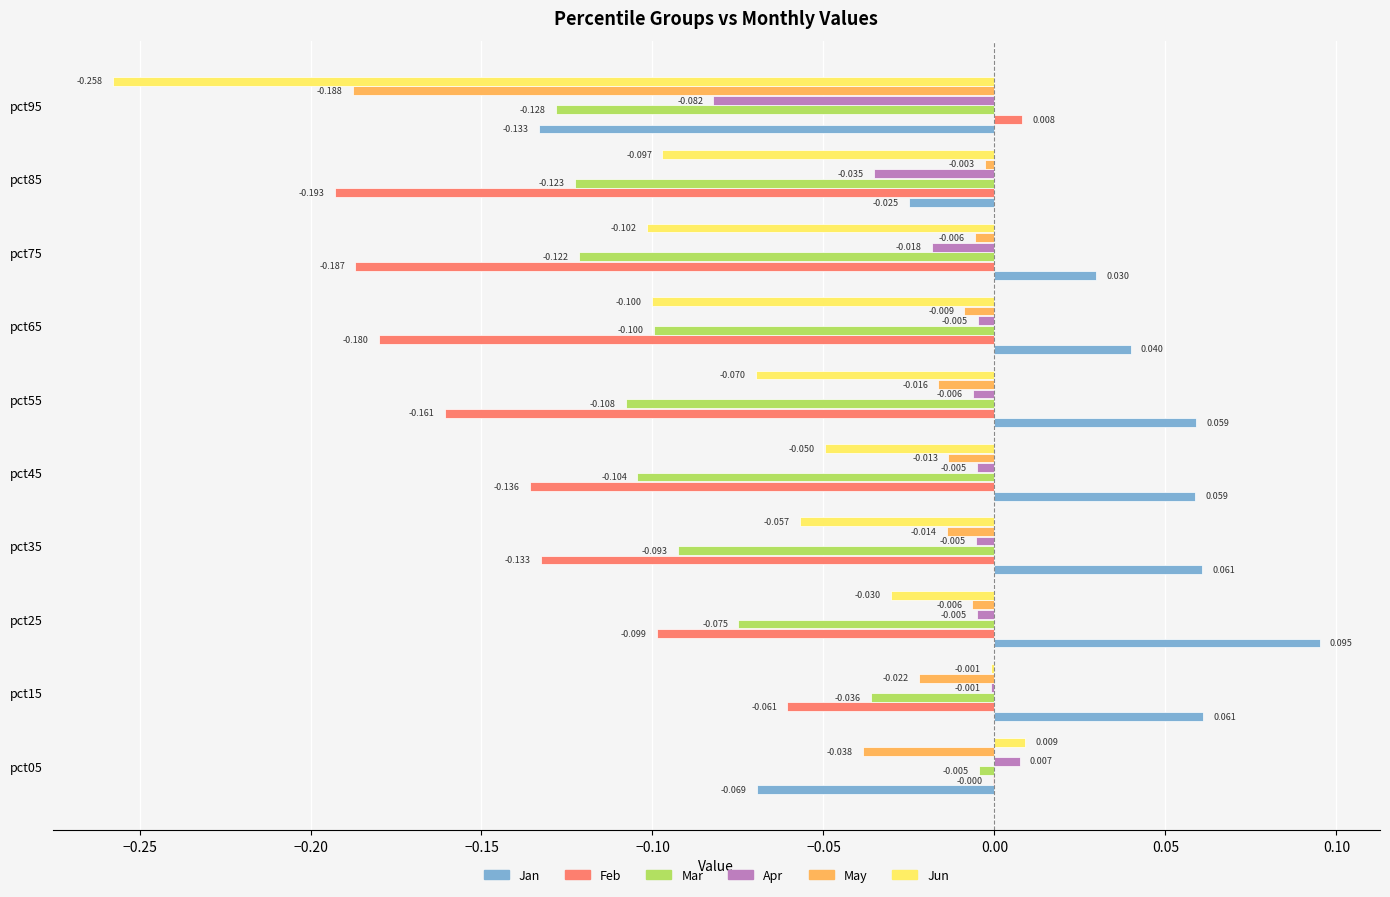

Which series has the largest total across all categories?

Jan